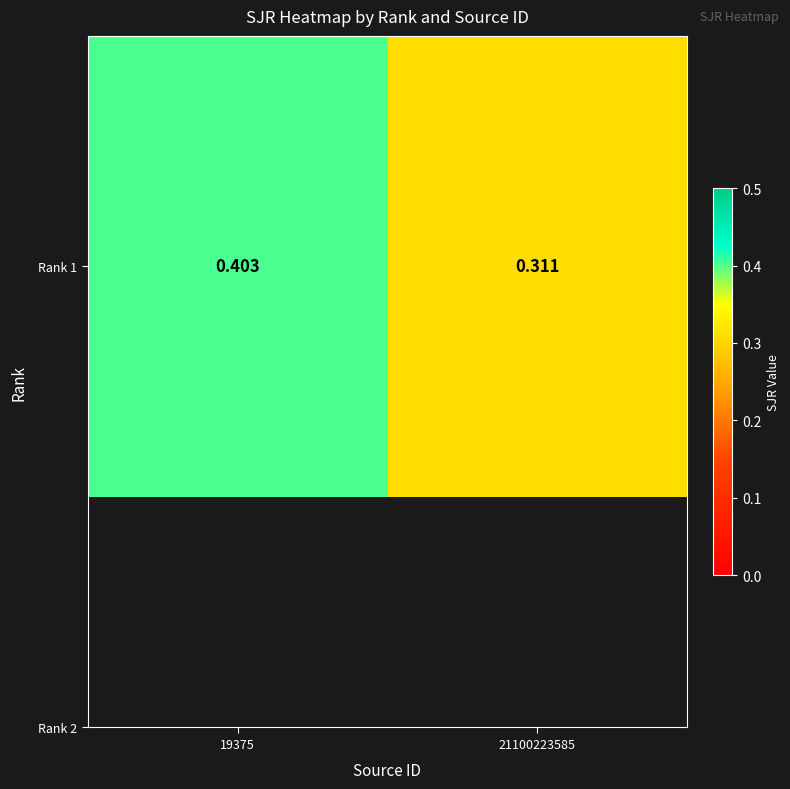

Reading left to right, what are all the values shown in this chart?

0.4	0.3